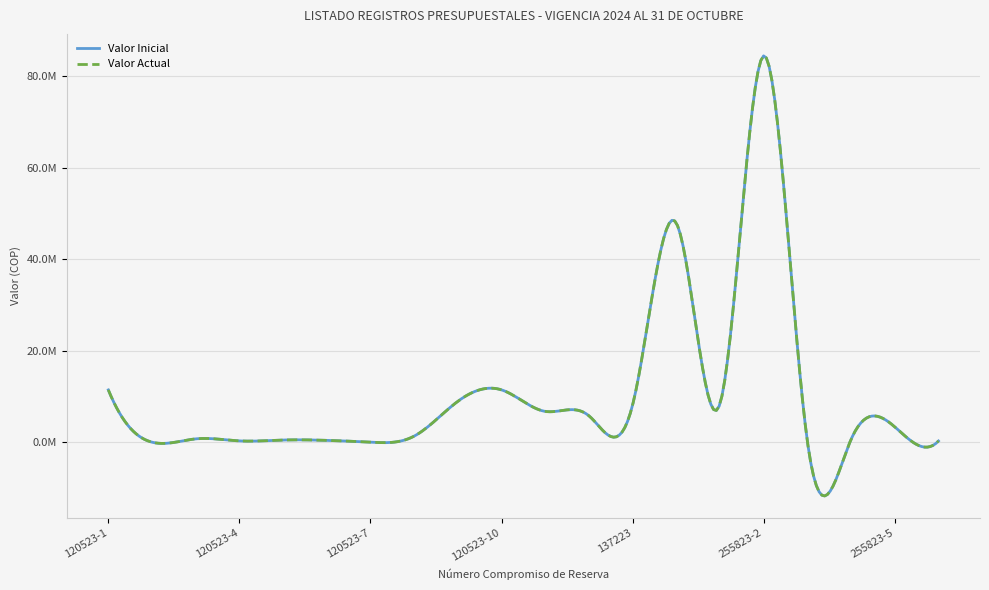

Is this an area chart (filled region under the line)?

No